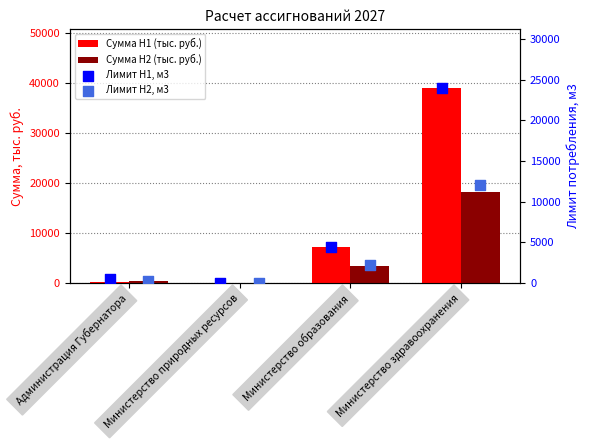

Which series has the widest spread of Y values?

Сумма H1 (тыс. руб.)